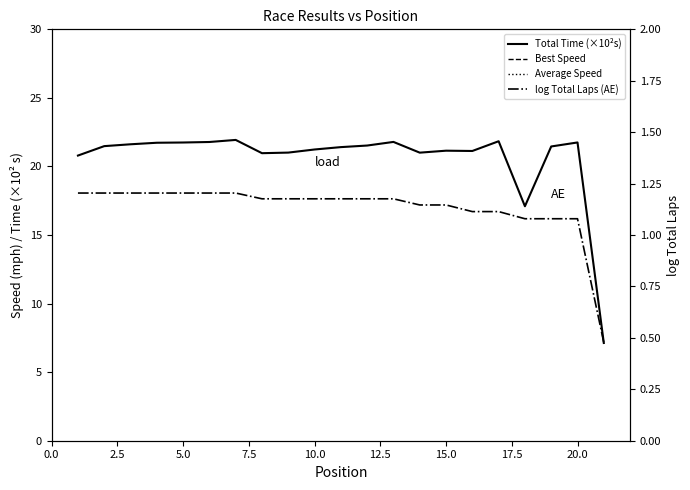

Which series has the widest spread of values?

Average Speed